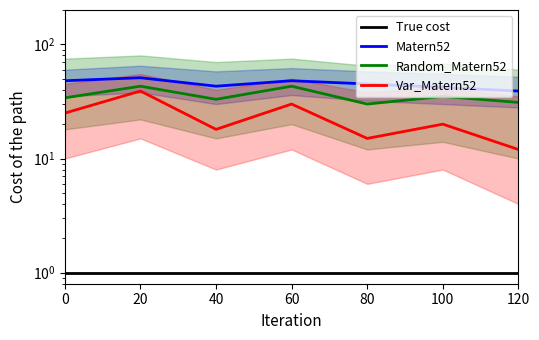

What is the value of the True cost point at the 3rd from the left?

1